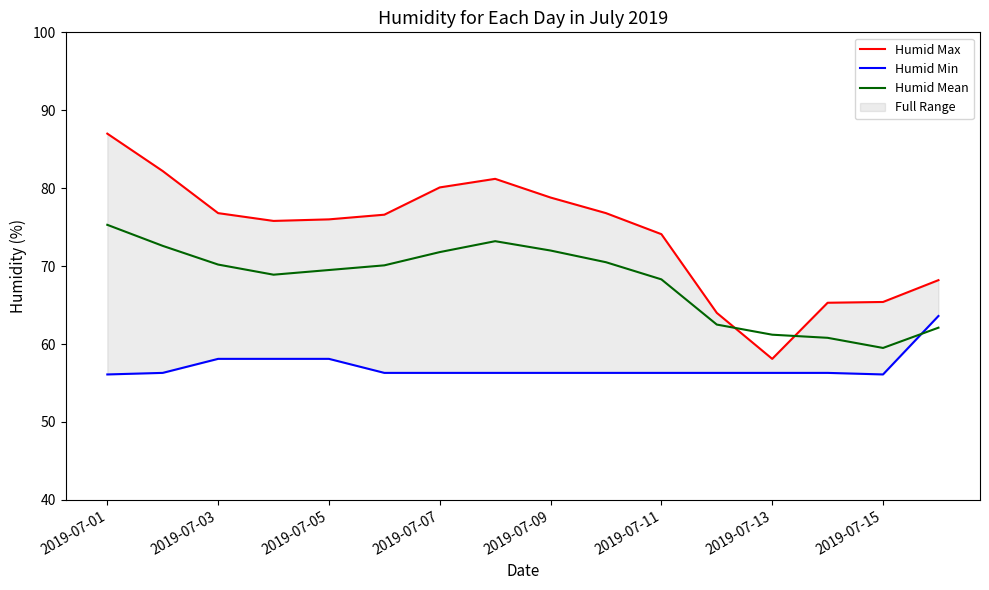

Rank the series by their maximum value, from lowest to highest.

Humid Min, Humid Mean, Humid Max